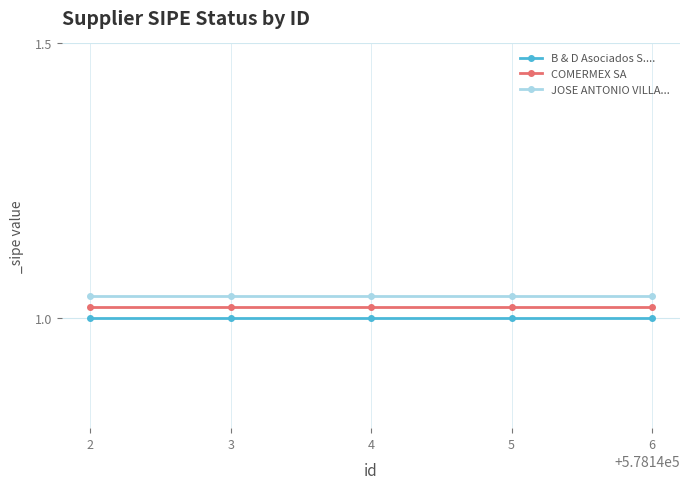

Is it true that B & D Asociados S.... equals 1.0 at 4?

True